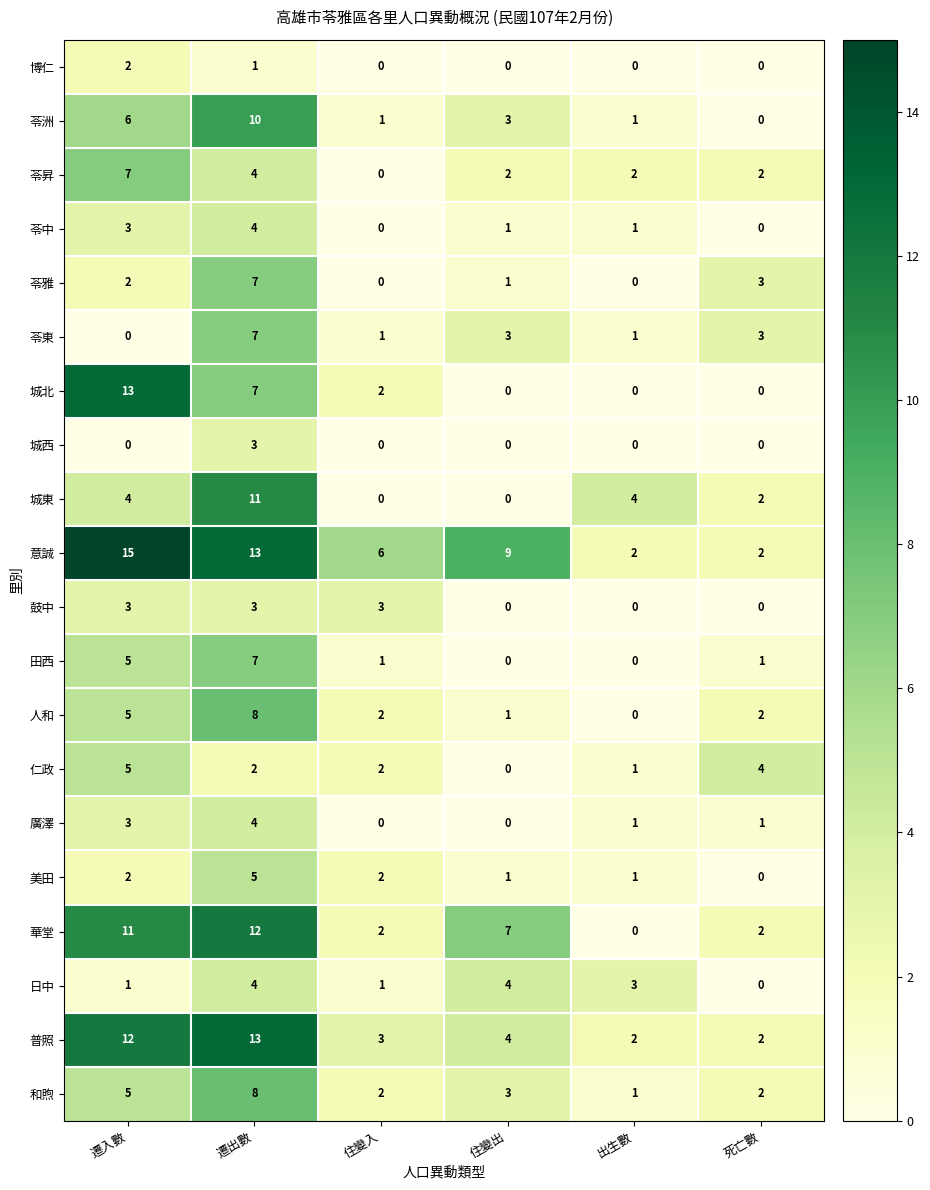

Between 遷出數 and 住變出, which series saw the biggest shift?

城東